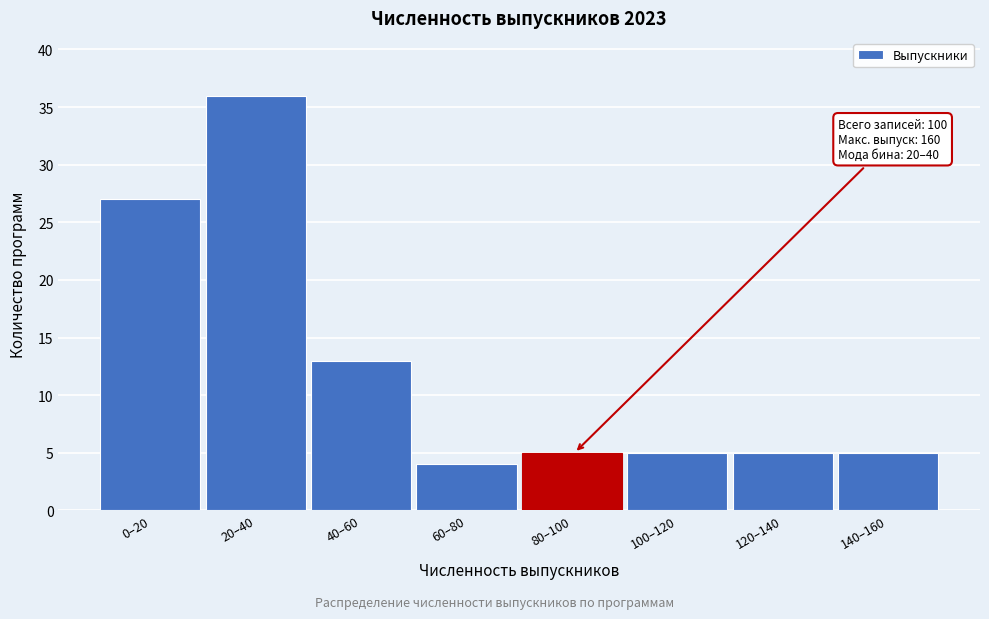

Reading left to right, what are all the values shown in this chart?

0–20=27	20–40=36	40–60=13	60–80=4	80–100=5	100–120=5	120–140=5	140–160=5